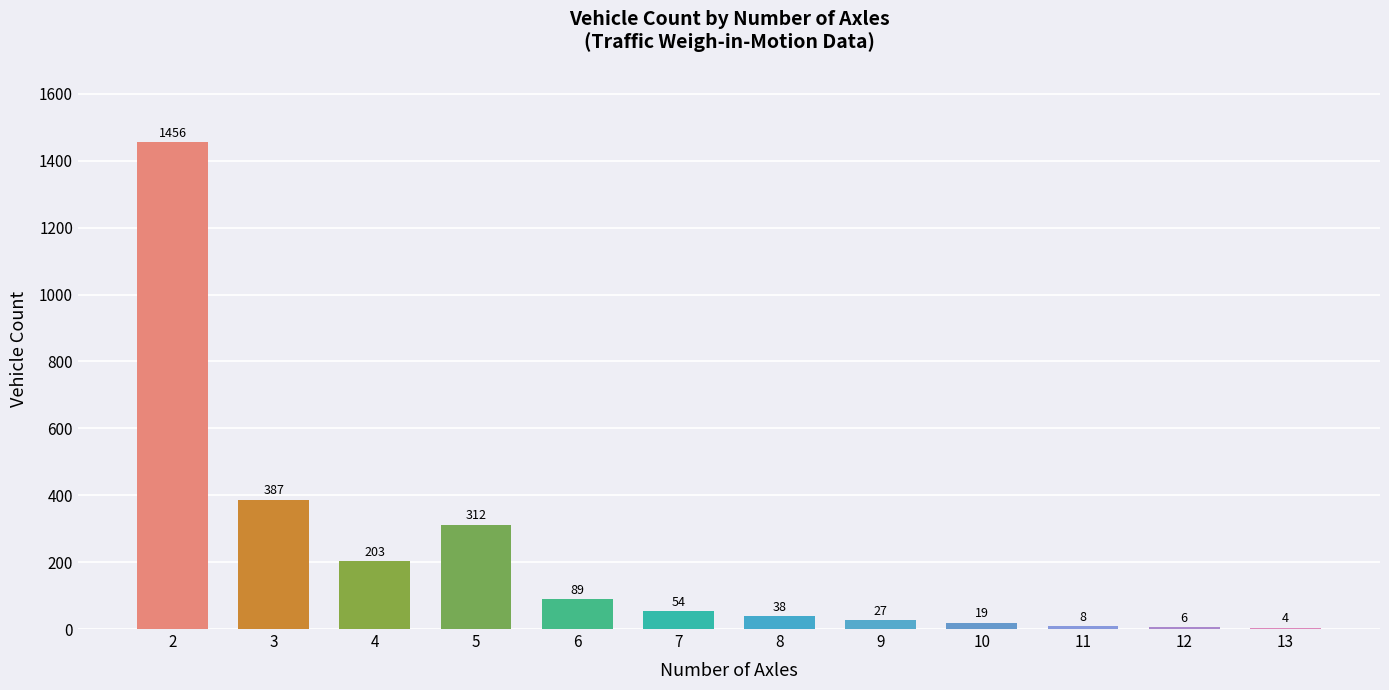

What is the greatest value displayed?

1456